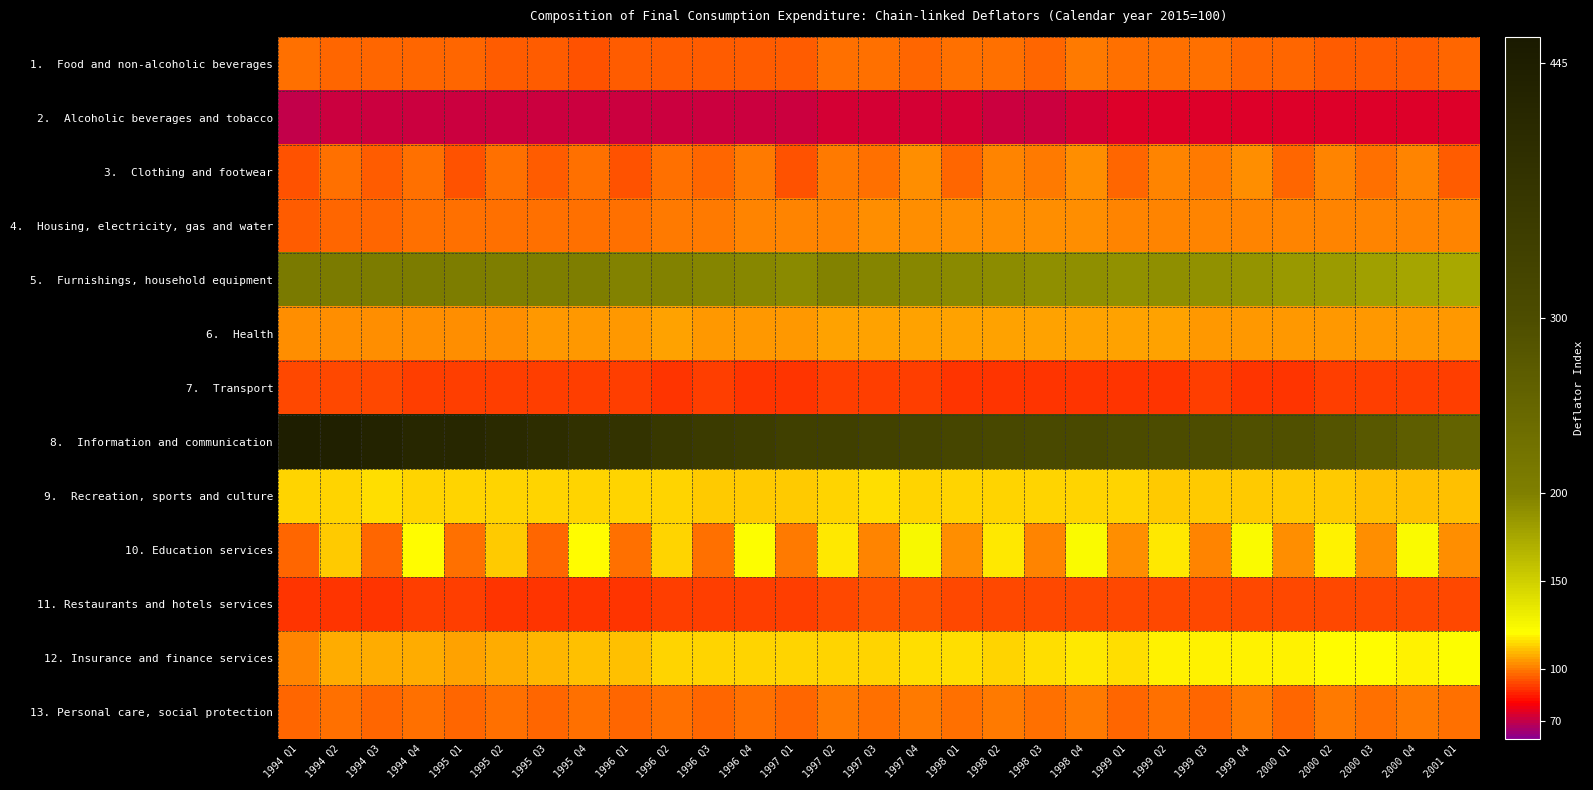

At which category does the chart reach its peak across all series?

1994 Q1